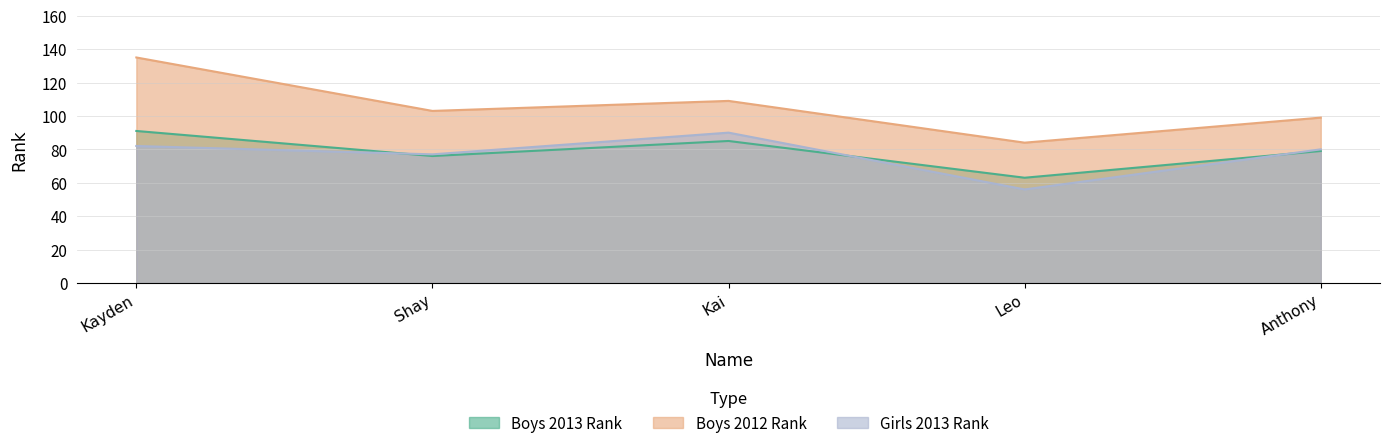

True or false: Boys 2012 Rank and Girls 2013 Rank cross at least once.

False